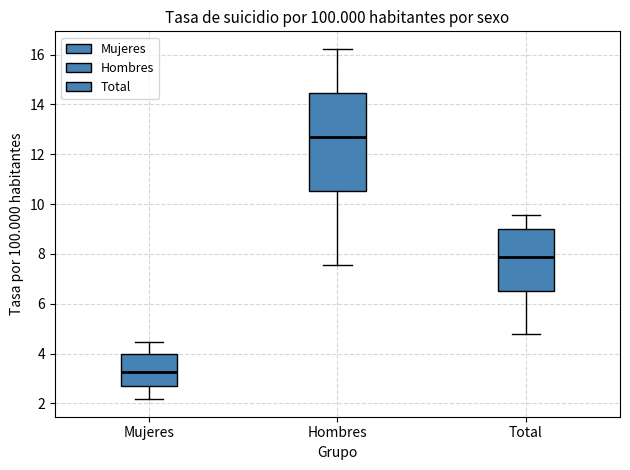

Which box's median line is the highest?

Hombres